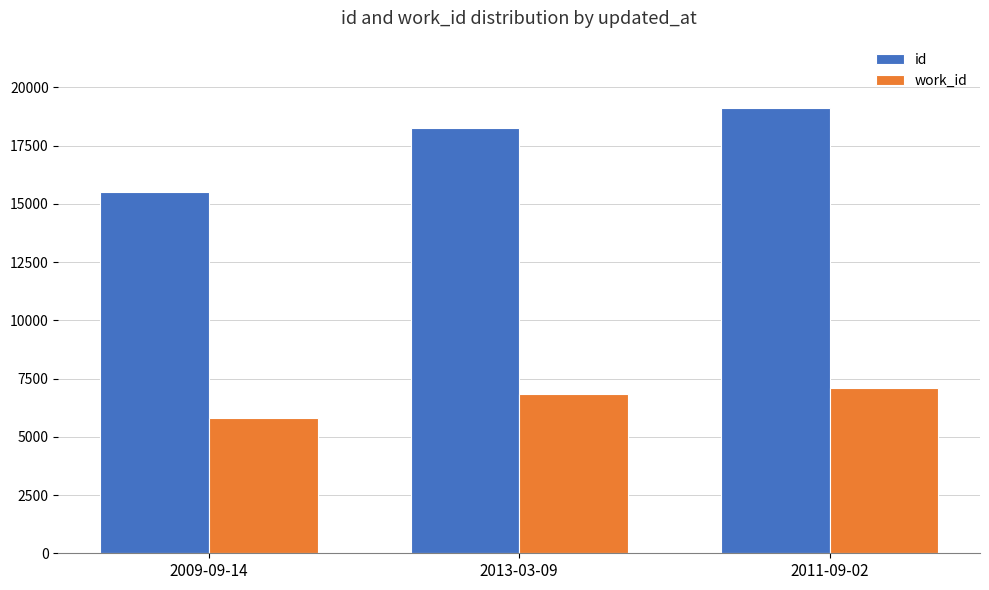

Between 2013-03-09 and 2011-09-02, which series saw the biggest shift?

id